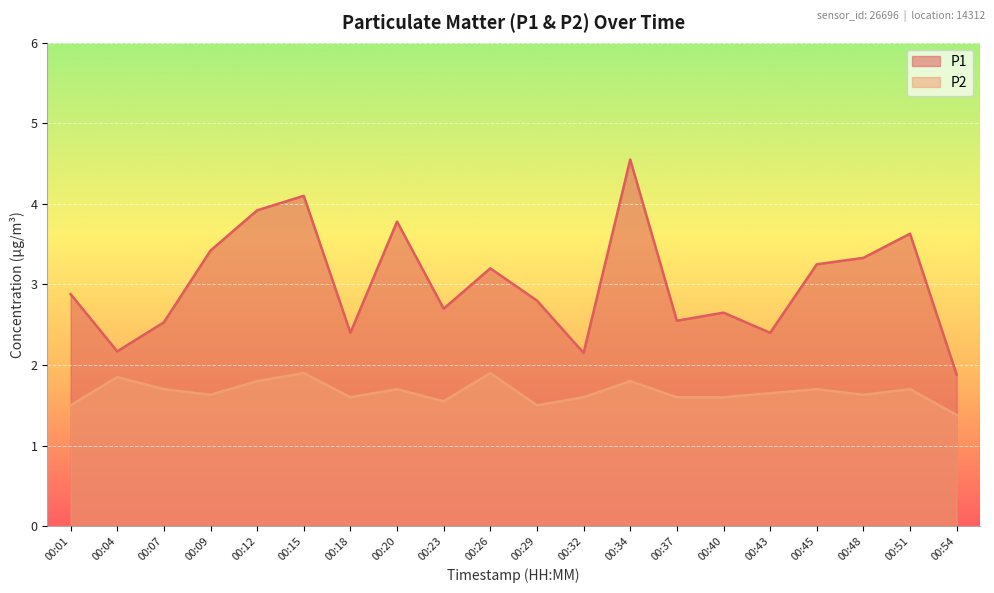

What is the minimum value shown in the chart?

1.4